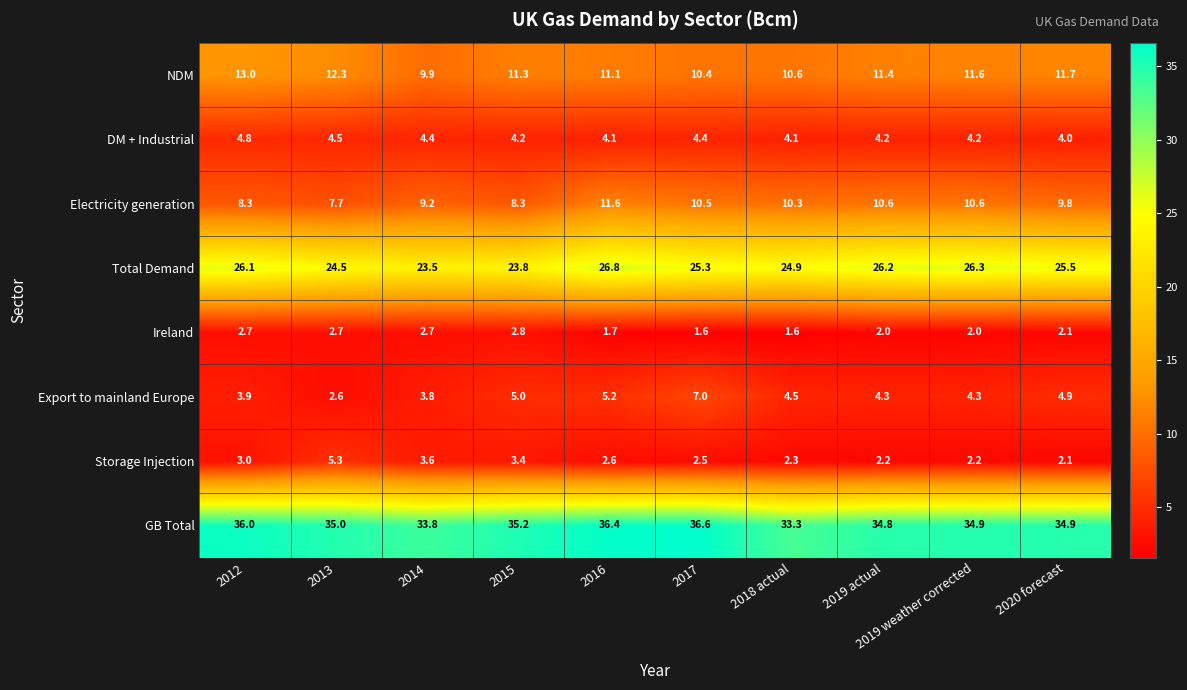

What is the sum of the Export to mainland Europe values at 2013 and 2016?

7.8